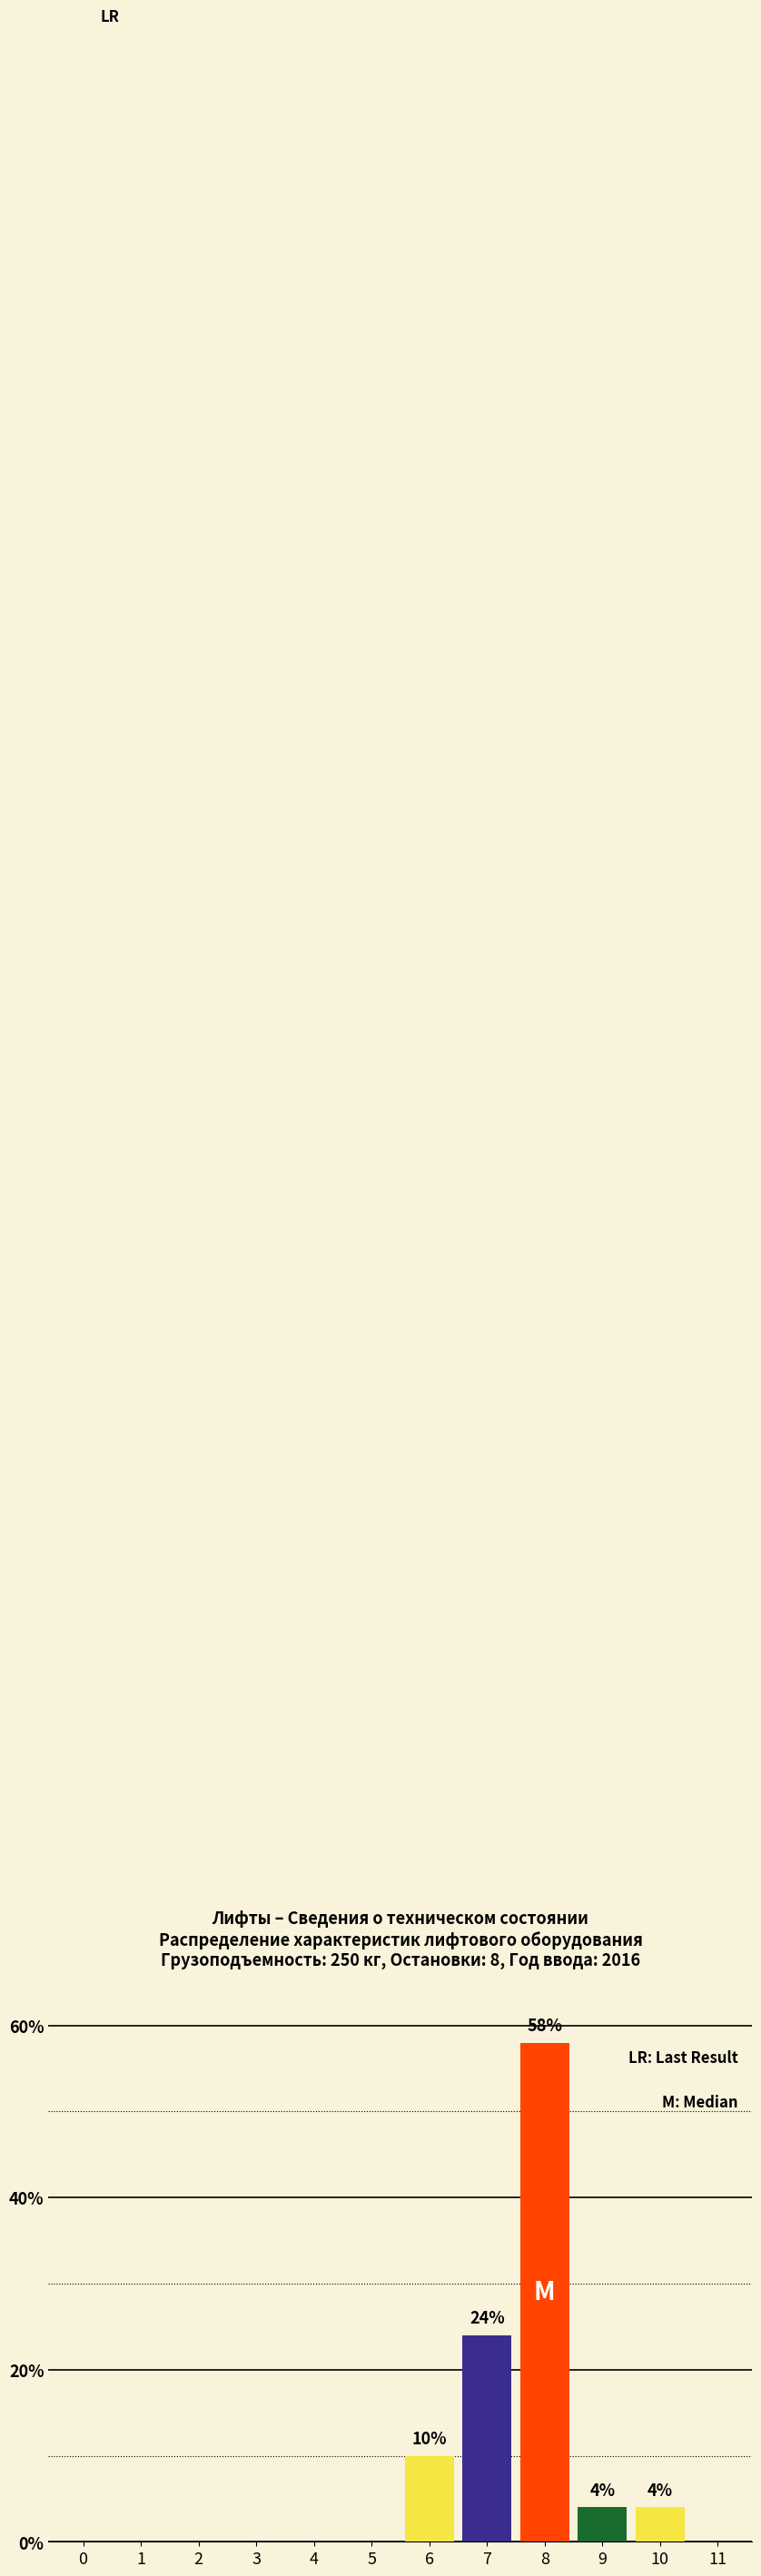

Reading left to right, transcribe all the data shown in this chart.

0=0	1=0	2=0	3=0	4=0	5=0	6=10	7=24	8=58	9=4	10=4	11=0